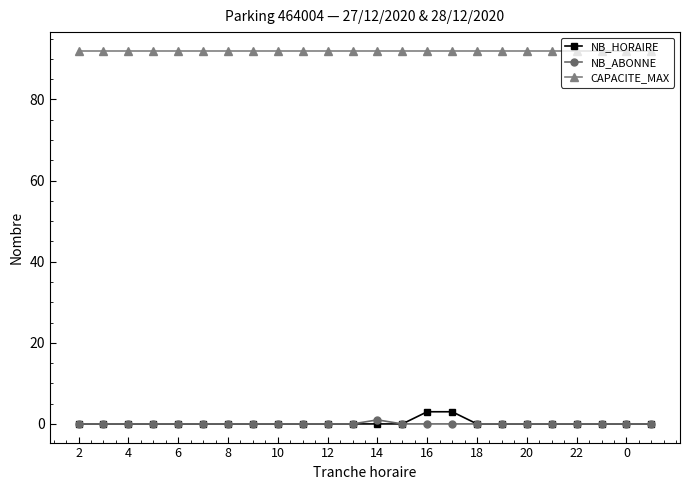

Which series has the largest total across all categories?

CAPACITE_MAX